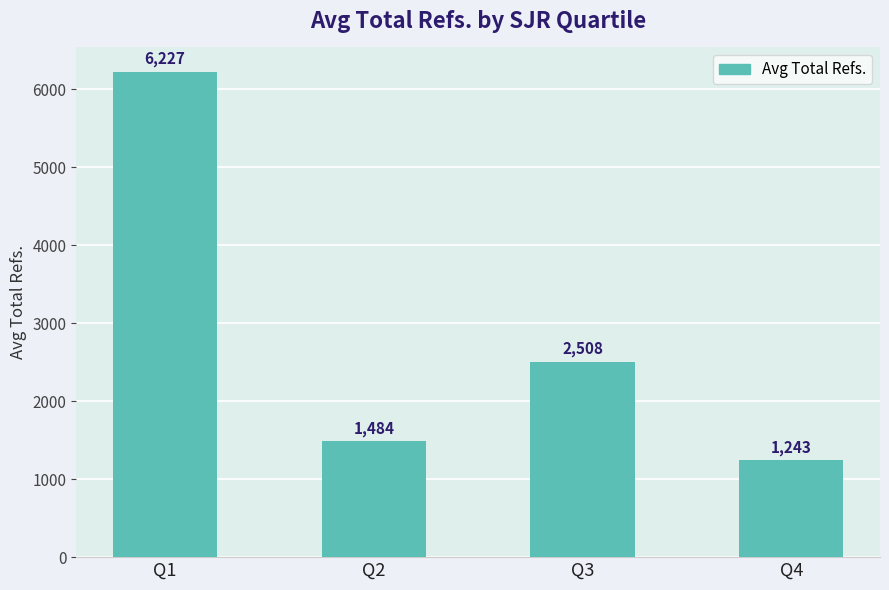

Between Q3 and Q4, which is larger?

Q3